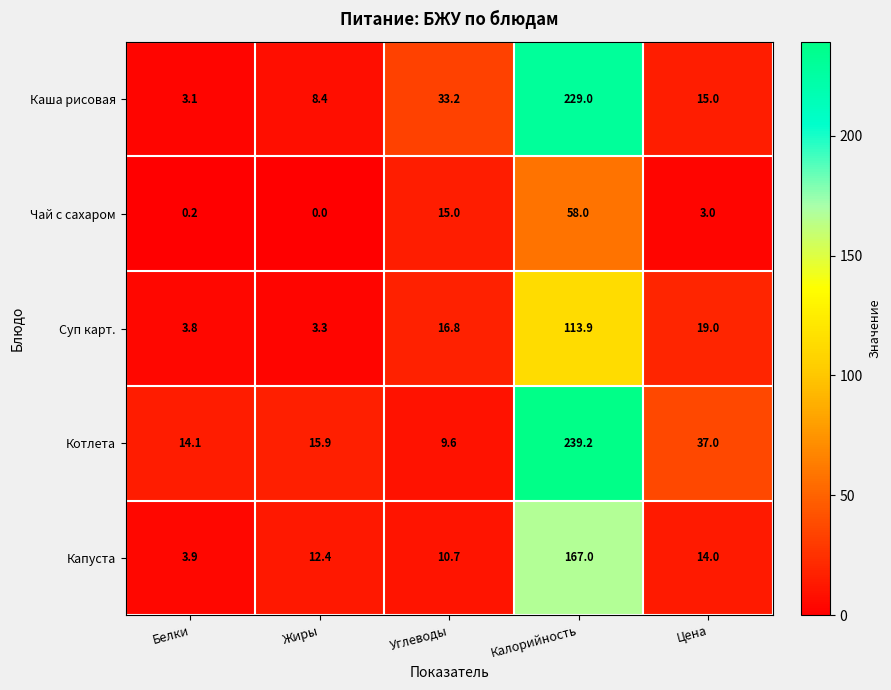

The Капуста series shows 3.9 at Белки. True or false?

True